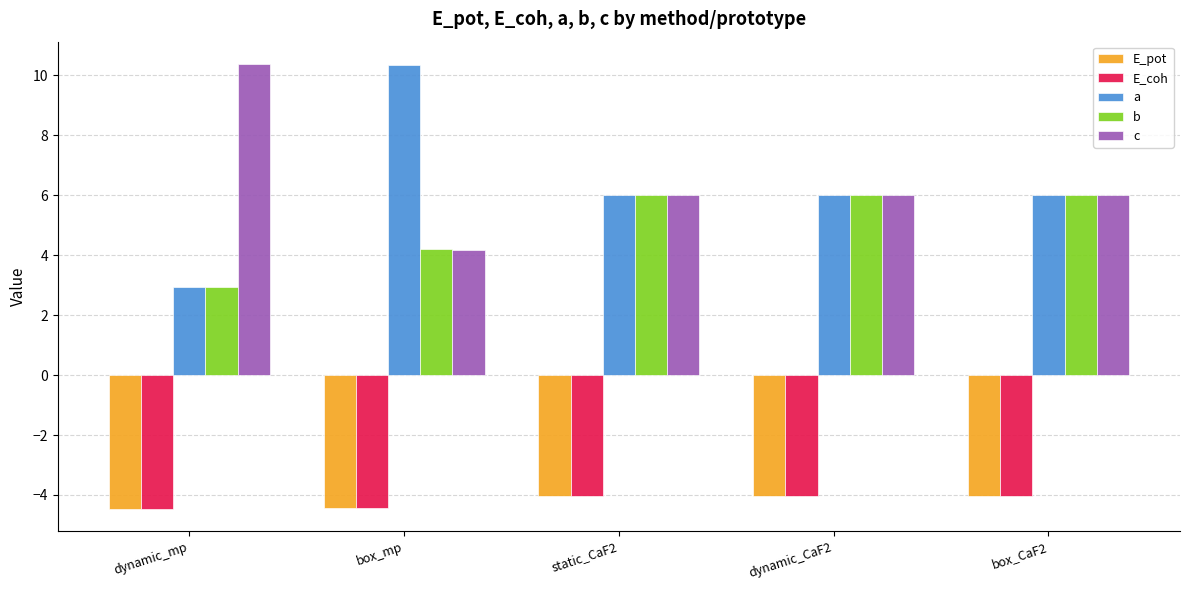

How many groups of bars are there?

5